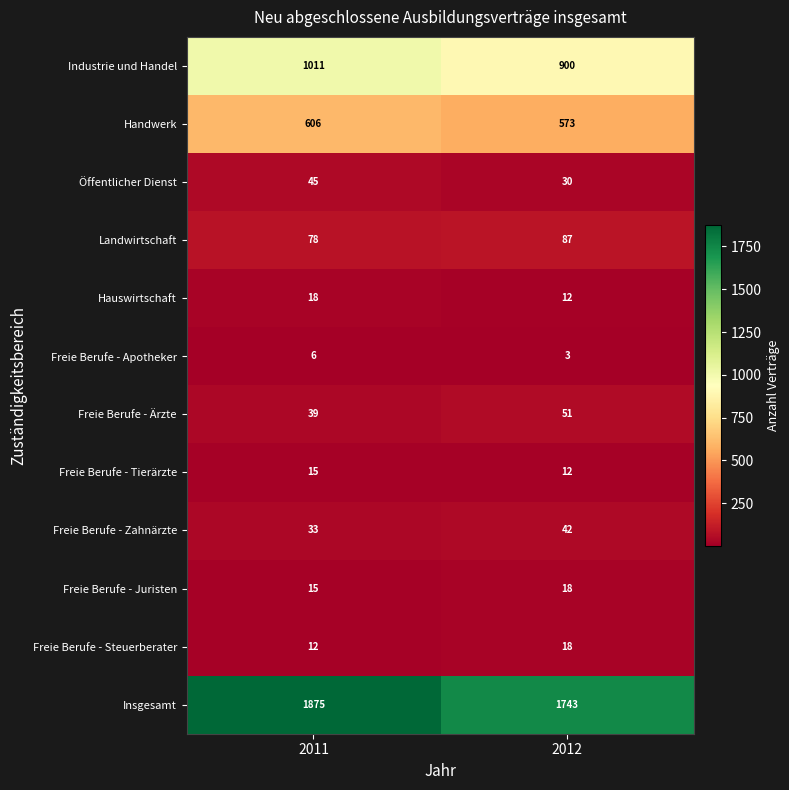

Reading right to left, extract all data points from this chart.

Industrie und Handel: 900	1011
Handwerk: 573	606
Öffentlicher Dienst: 30	45
Landwirtschaft: 87	78
Hauswirtschaft: 12	18
Freie Berufe - Apotheker: 3	6
Freie Berufe - Ärzte: 51	39
Freie Berufe - Tierärzte: 12	15
Freie Berufe - Zahnärzte: 42	33
Freie Berufe - Juristen: 18	15
Freie Berufe - Steuerberater: 18	12
Insgesamt: 1743	1875